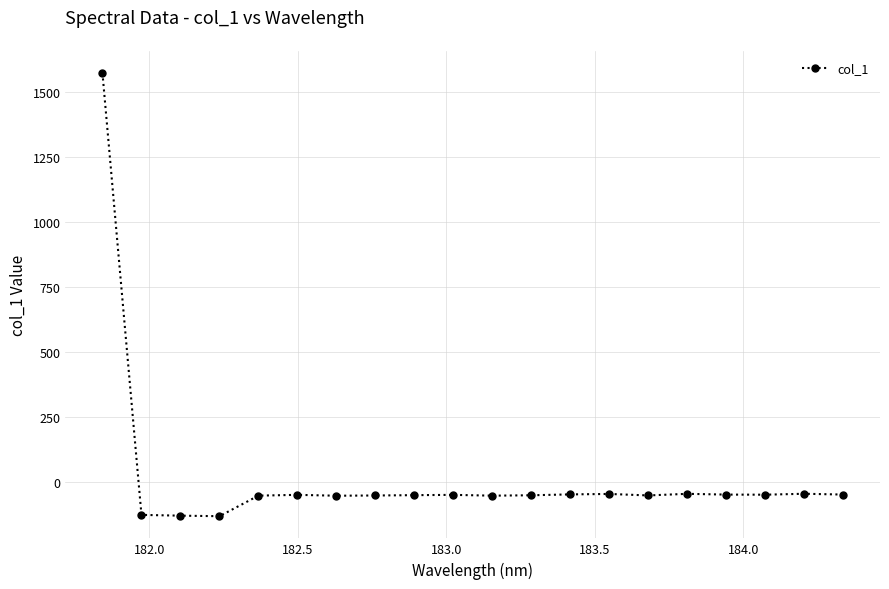

How many data points are above -50?

7